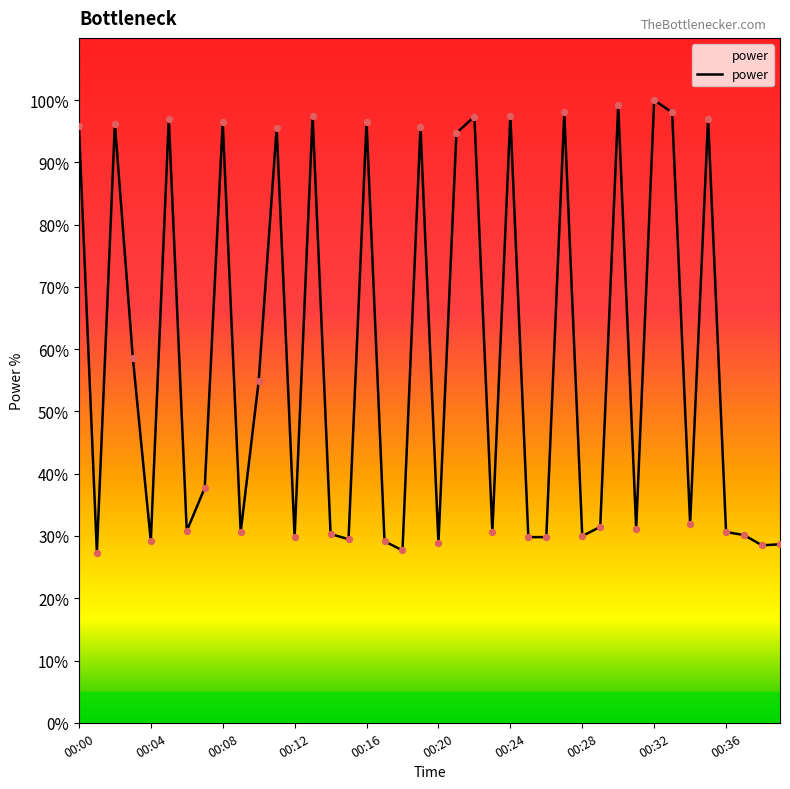

What is the difference between the maximum and minimum values?

72.7